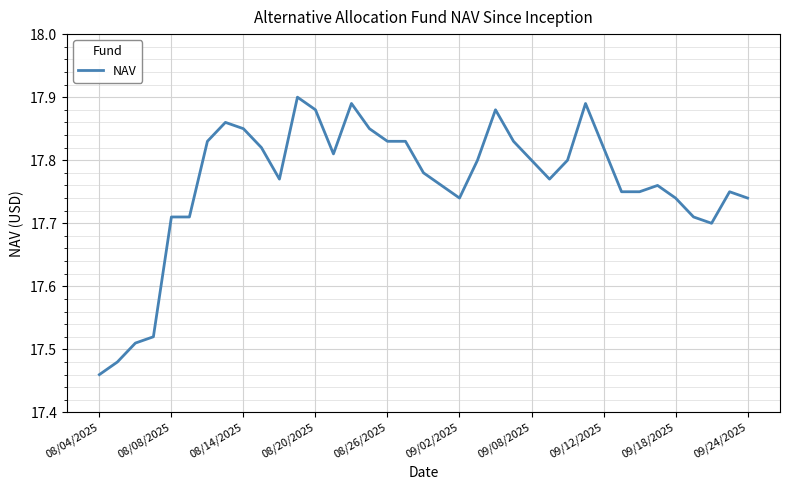

What is the difference between the maximum and minimum values?

0.4